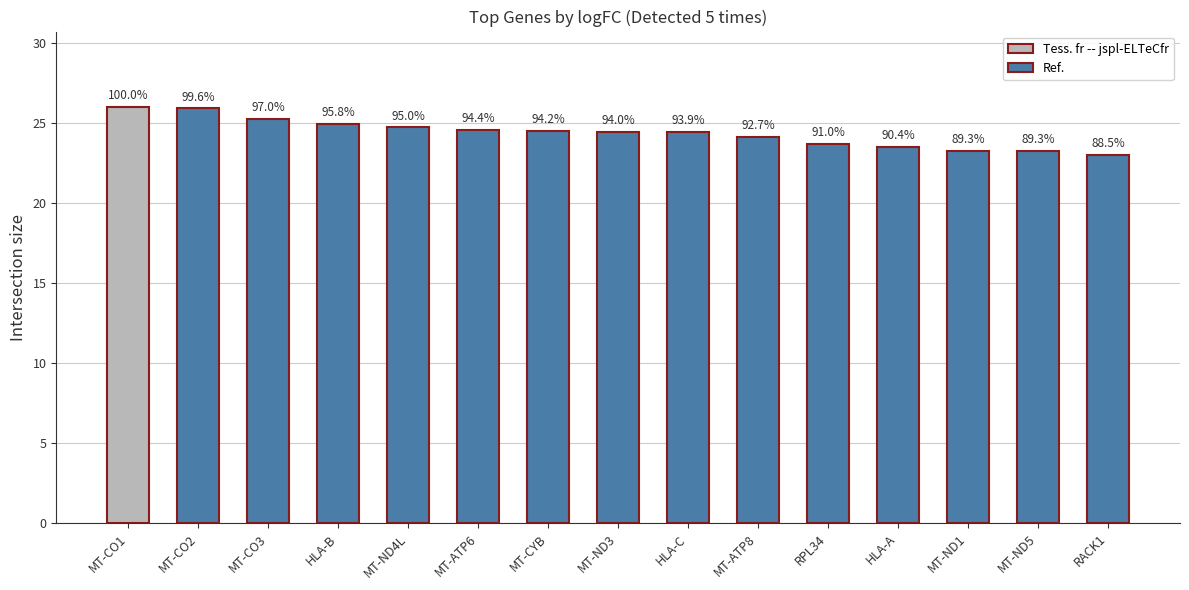

List the labels in order of value, largest first.

MT-CO1, MT-CO2, MT-CO3, HLA-B, MT-ND4L, MT-ATP6, MT-CYB, MT-ND3, HLA-C, MT-ATP8, RPL34, HLA-A, MT-ND1, MT-ND5, RACK1